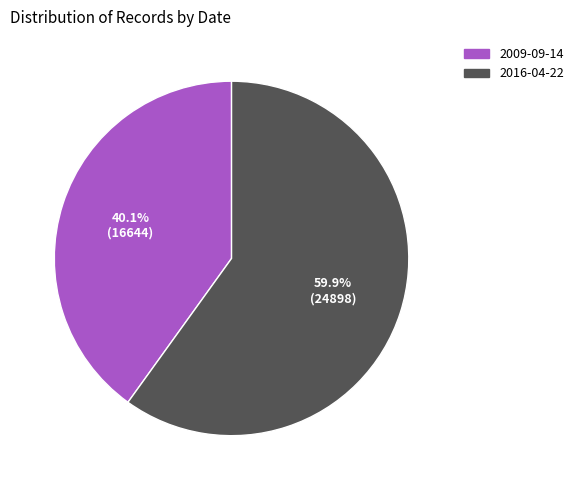

What percentage do 2016-04-22 and 2009-09-14 together represent?

100.0%